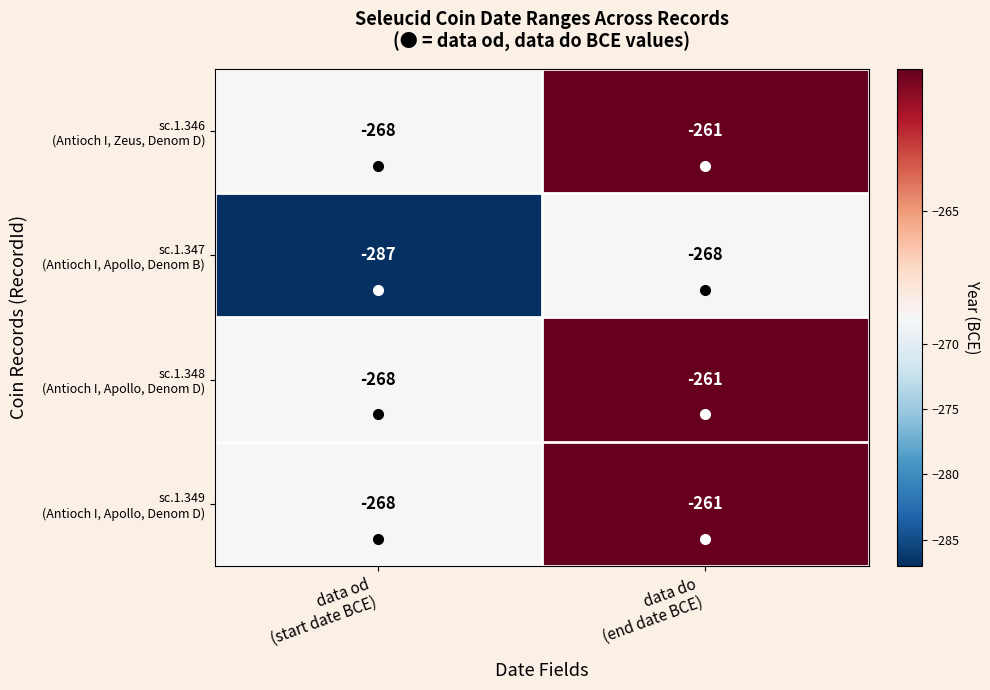

What is the smallest value displayed?

-287